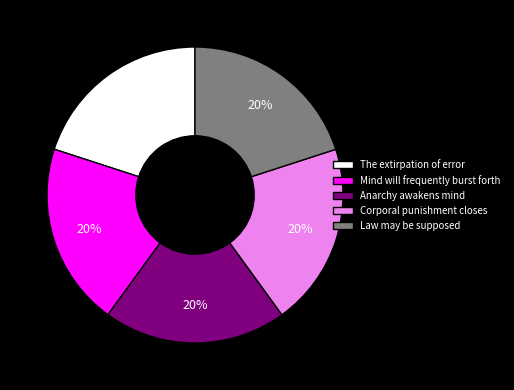

Do Mind will frequently burst forth and Anarchy awakens mind together represent more than half of the pie?

No